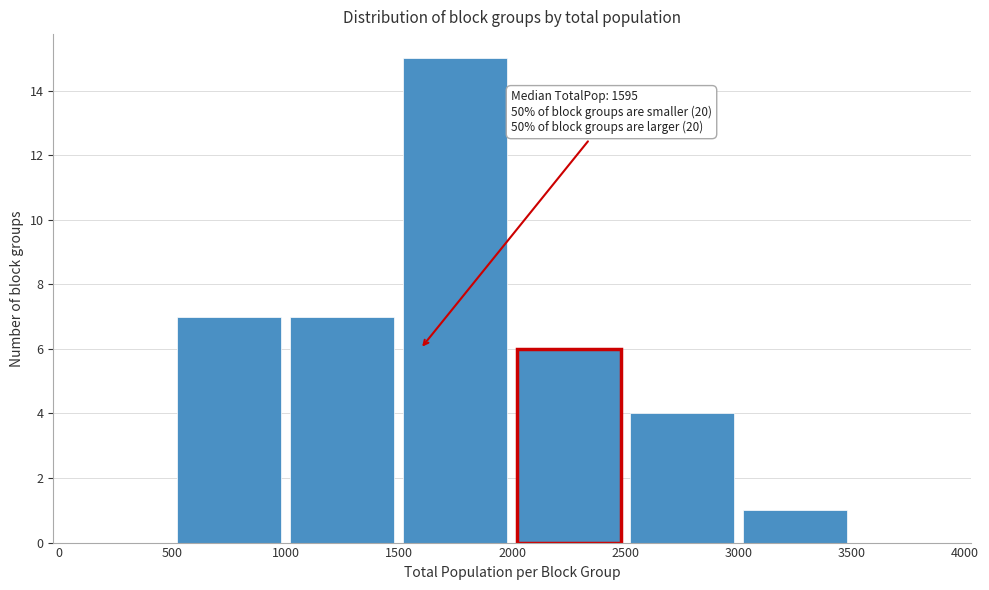

Which range on the x-axis has the tallest bar?

1500 to 2000